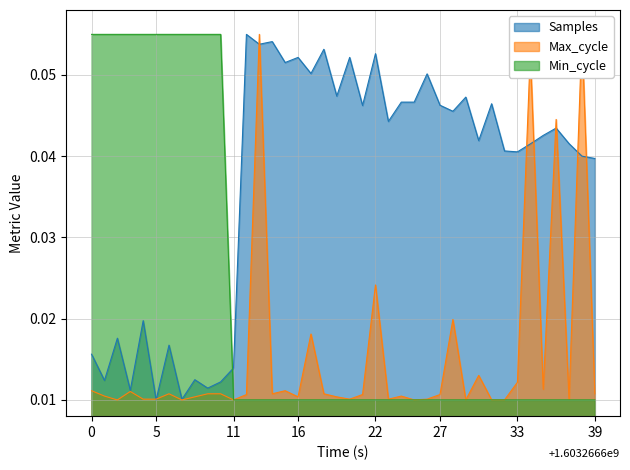

The value of Samples at 2021/08/18 01:08:34 is 0.0. True or false?

False